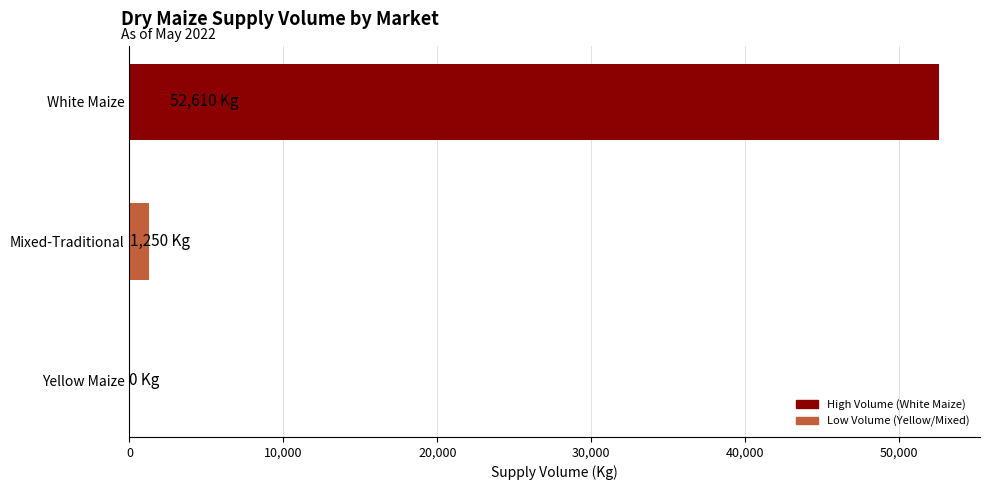

Reading bottom to top, list all the values displayed in this chart.

Yellow Maize=0	Mixed-Traditional=1250	White Maize=52610